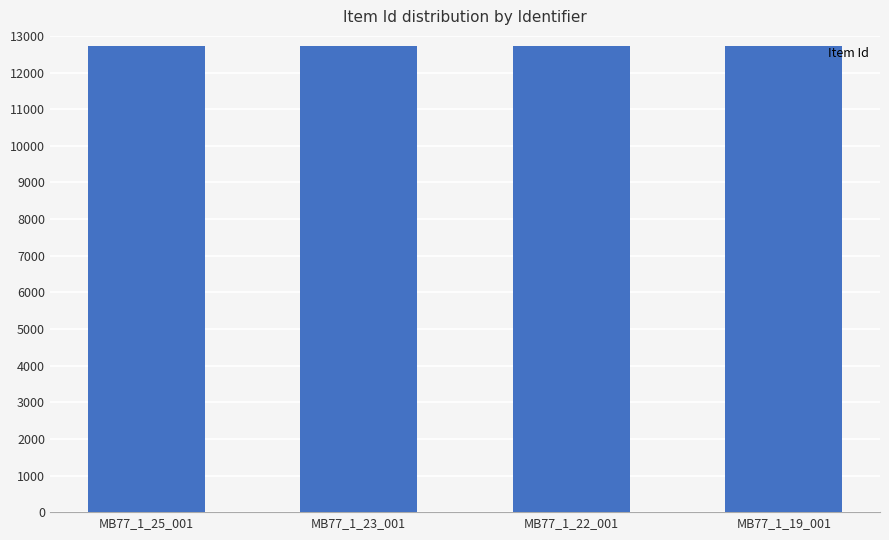

What is the minimum value shown in the chart?

12729